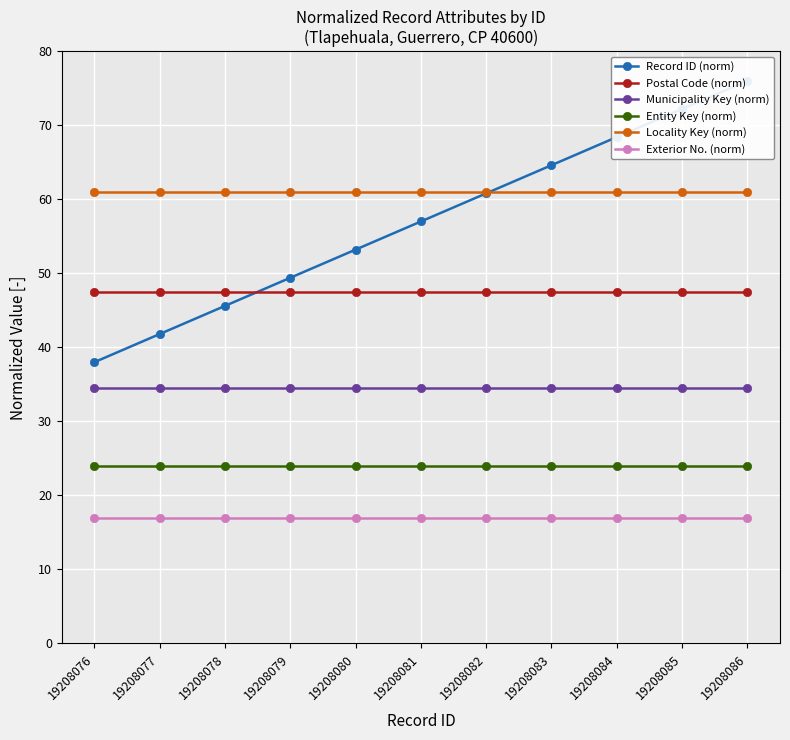

True or false: Entity Key (norm) has more than 0 interior local peaks.

False